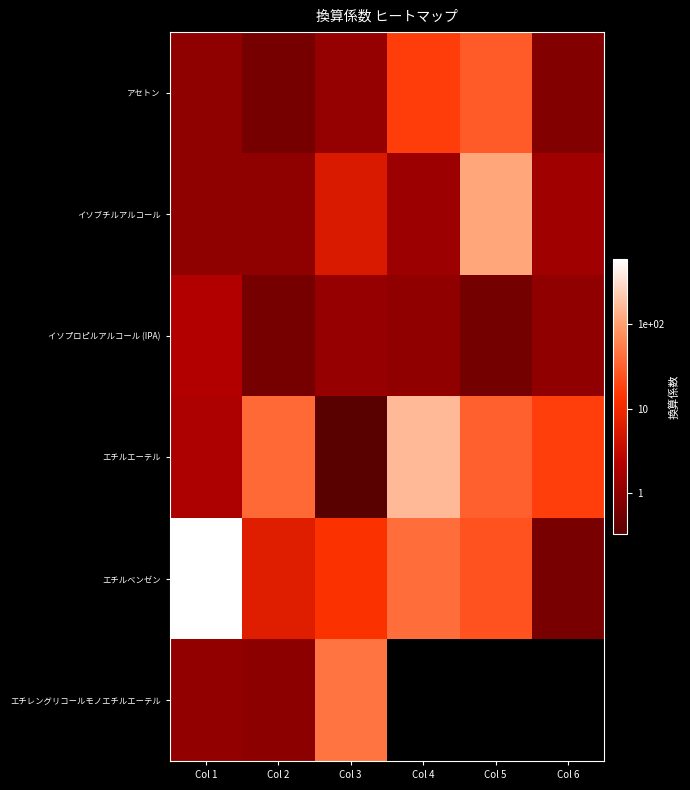

At which label does イソプロピルアルコール (IPA) reach its minimum?

Col 5